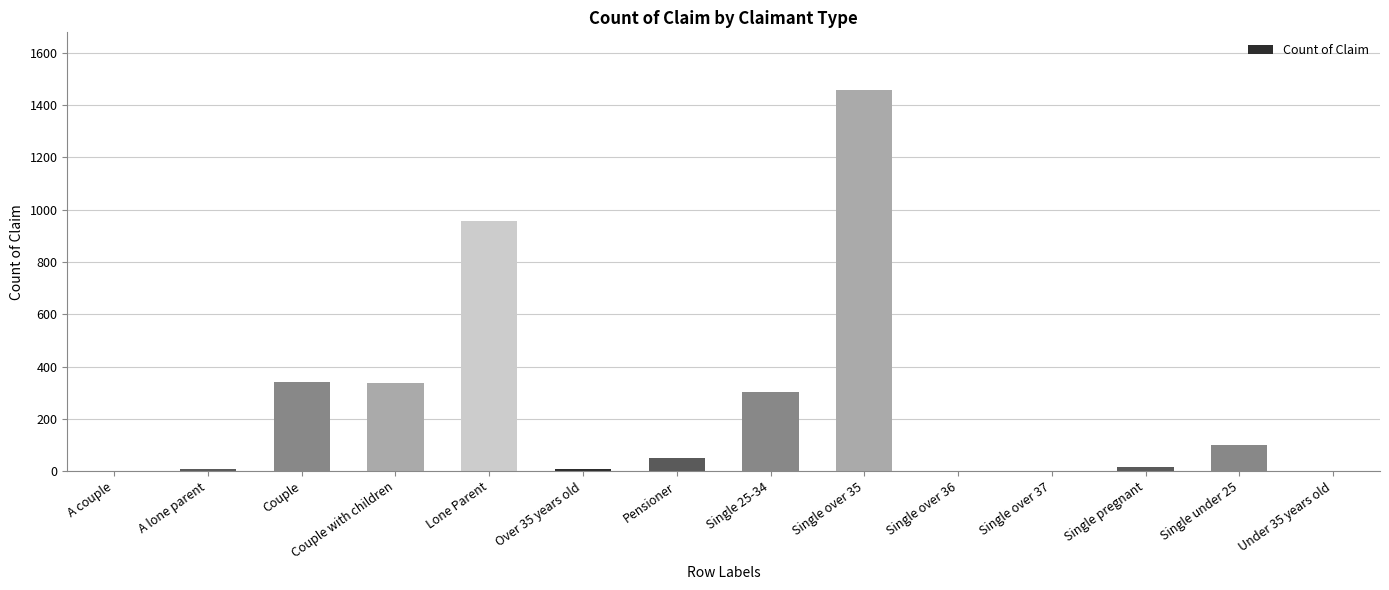

What is the sum of the values at Under 35 years old and Single pregnant?

16